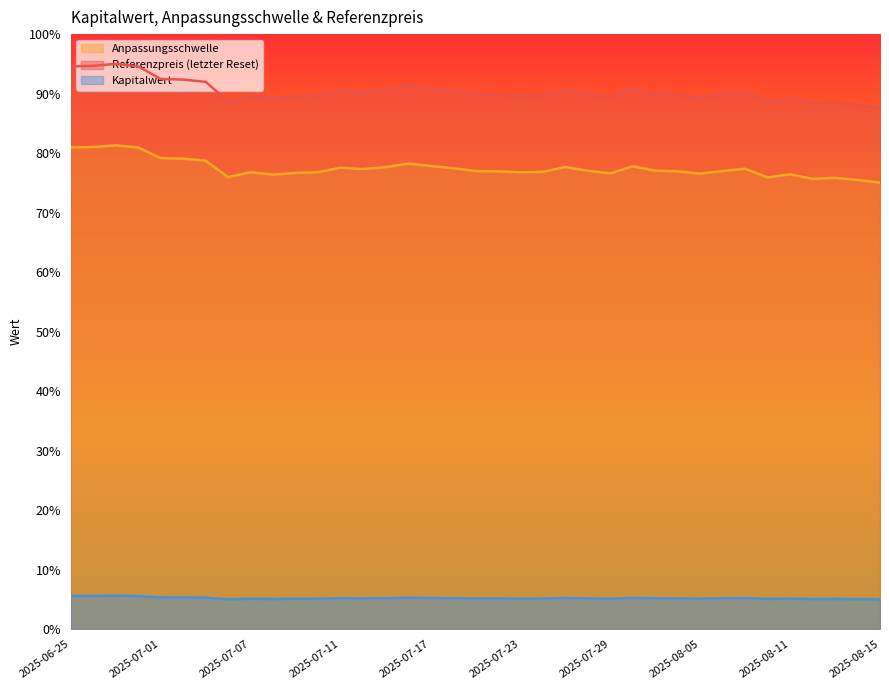

What is the label of the 28th point from the left?

2025-08-04